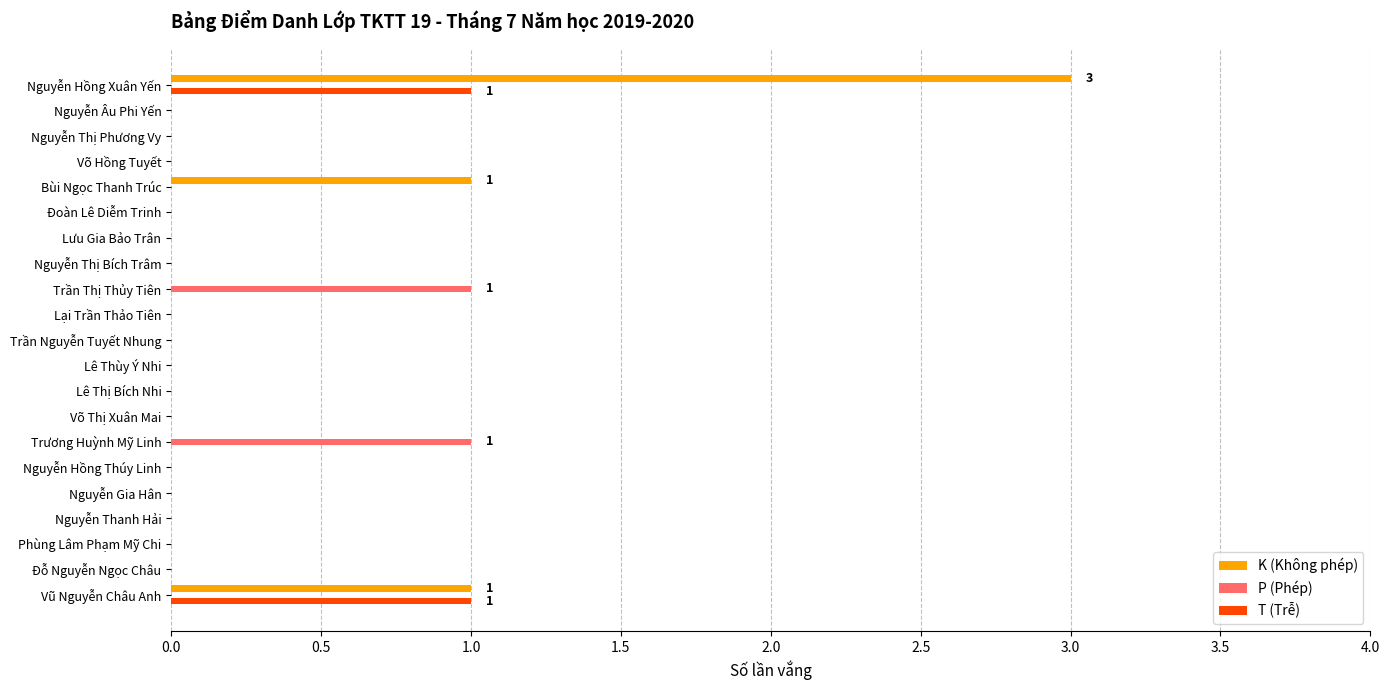

Which category has the highest value across all series?

Nguyễn Hồng Xuân Yến